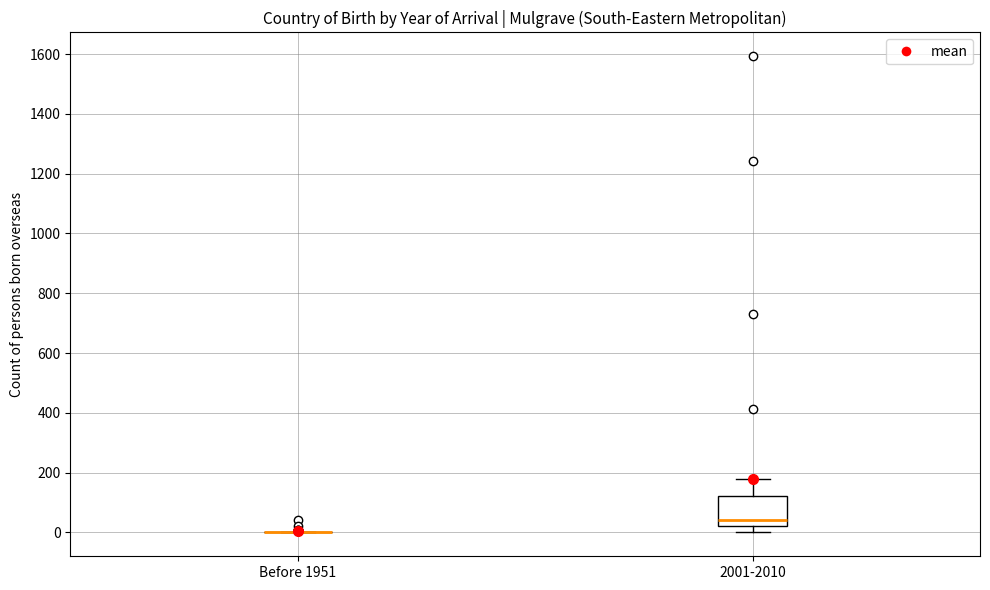

Which box is the tallest, from its lower edge to its upper edge?

2001-2010